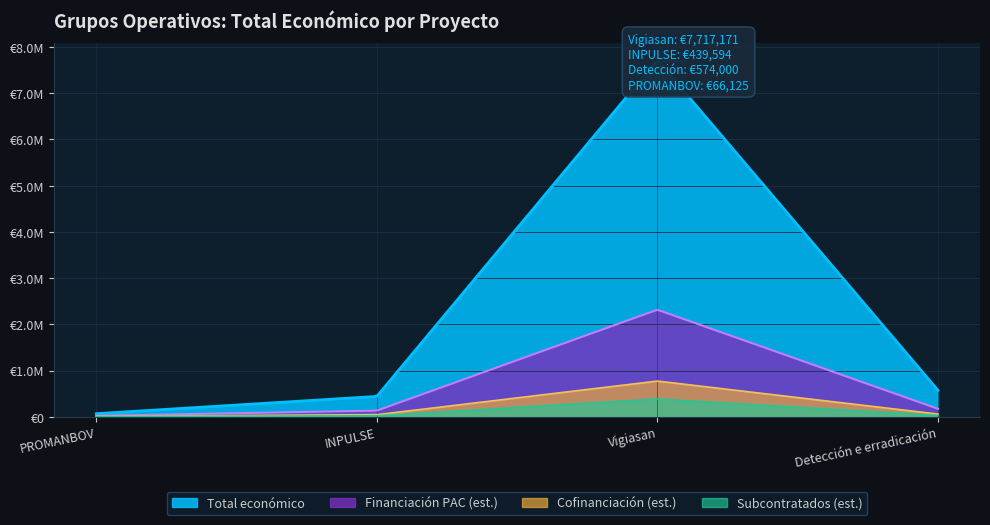

The chart shows a value of 102284 at 2018. True or false?

False